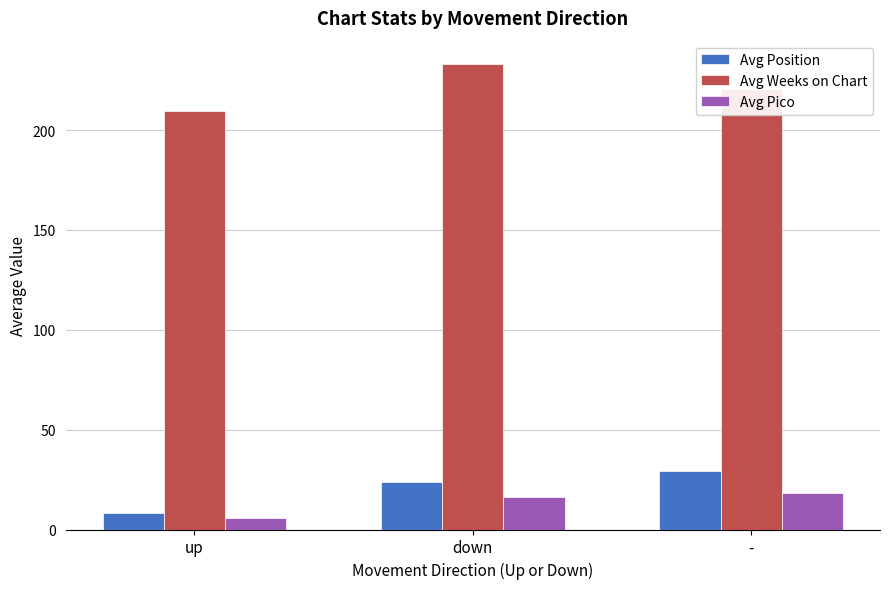

What position from the right is -?

1